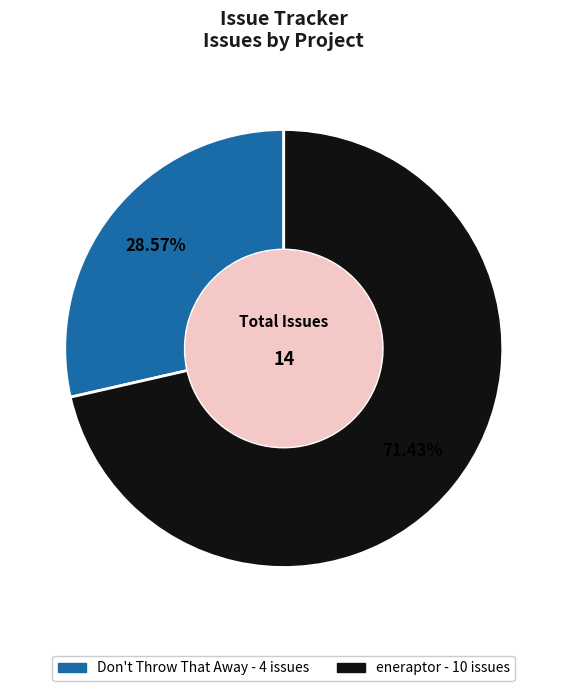

What is the majority slice?

eneraptor